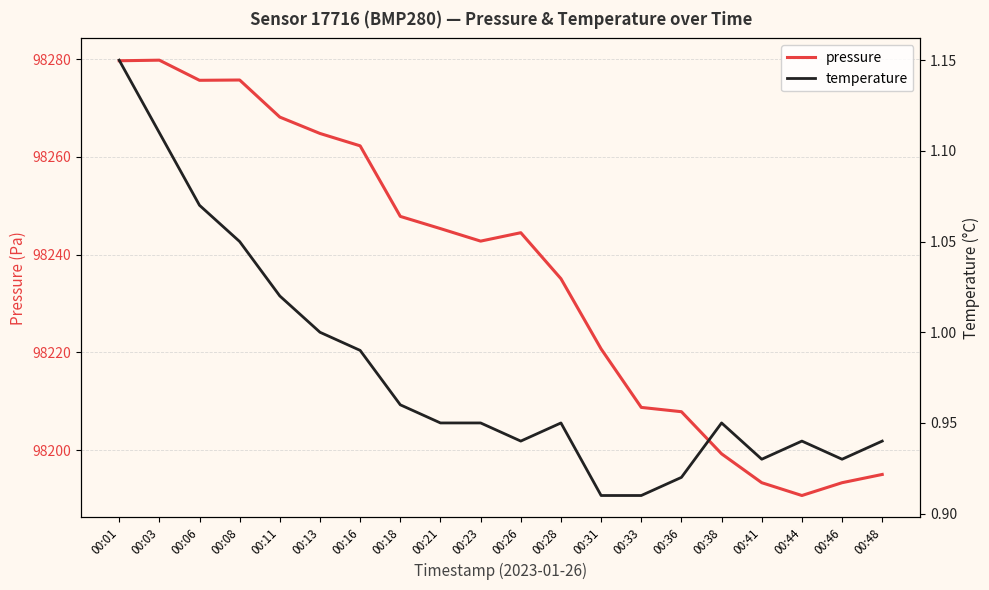

What is the difference between the second highest and second lowest values in the temperature series?

0.2